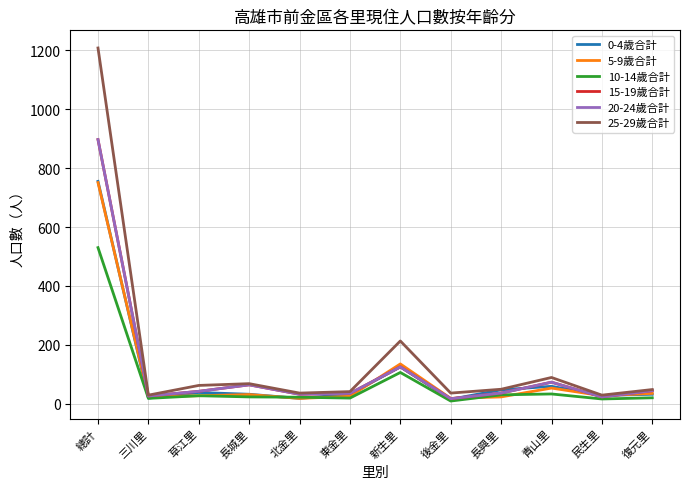

What is the difference between the second highest and second lowest values in the 15-19歲合計 series?

102